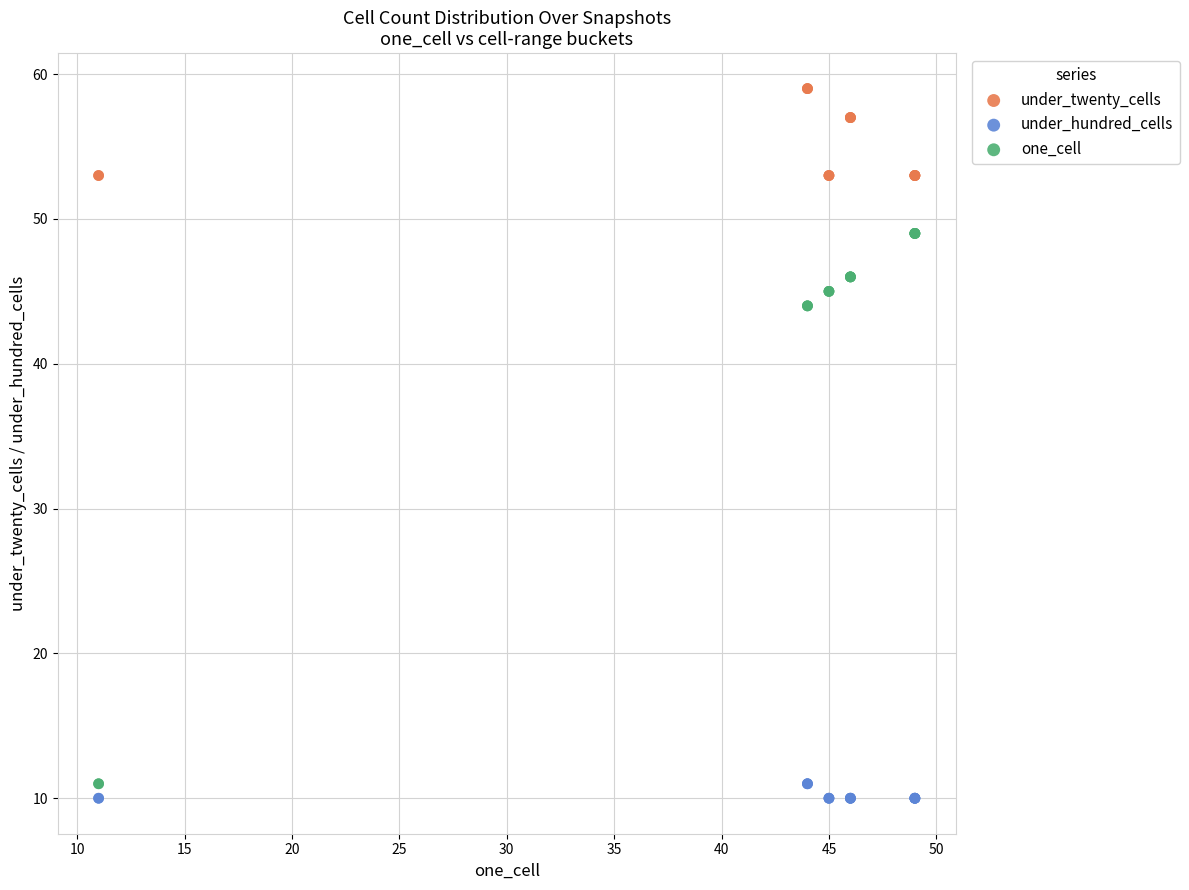

Which series reaches the maximum Y coordinate?

under_twenty_cells